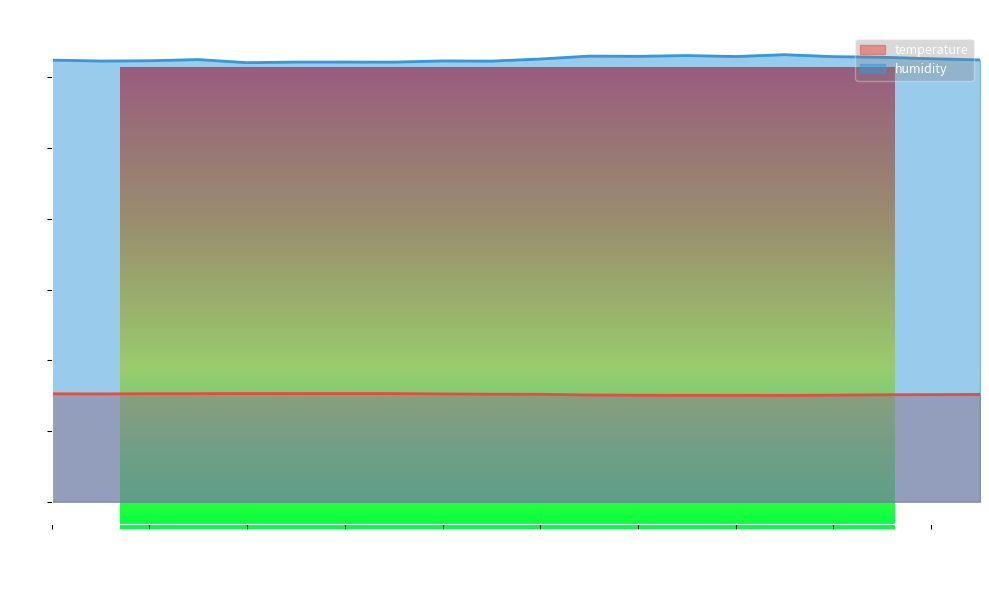

The value of temperature at 00:25 is 25.6. True or false?

False